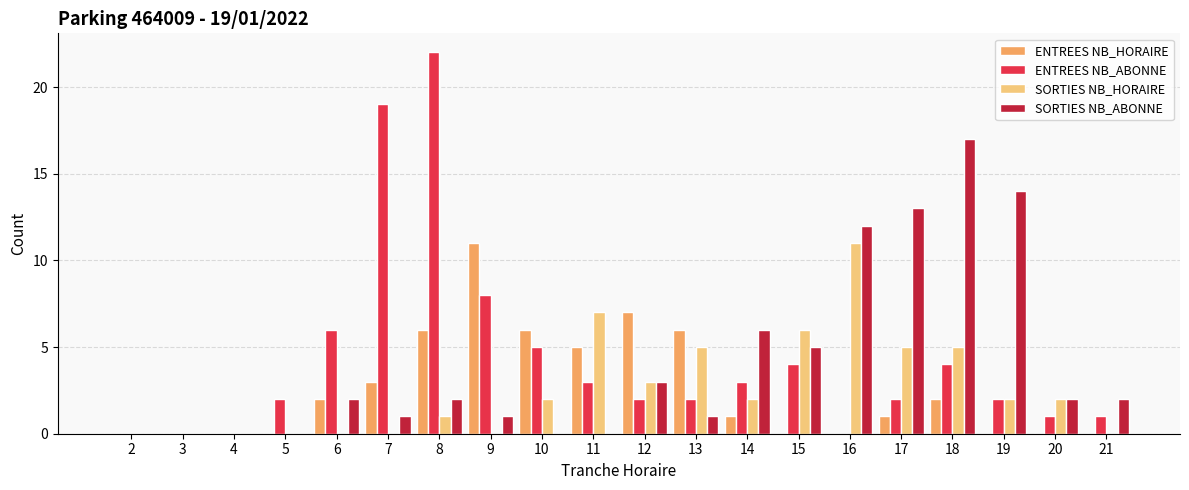

Between 6 and 21, which series saw the biggest shift?

ENTREES NB_ABONNE